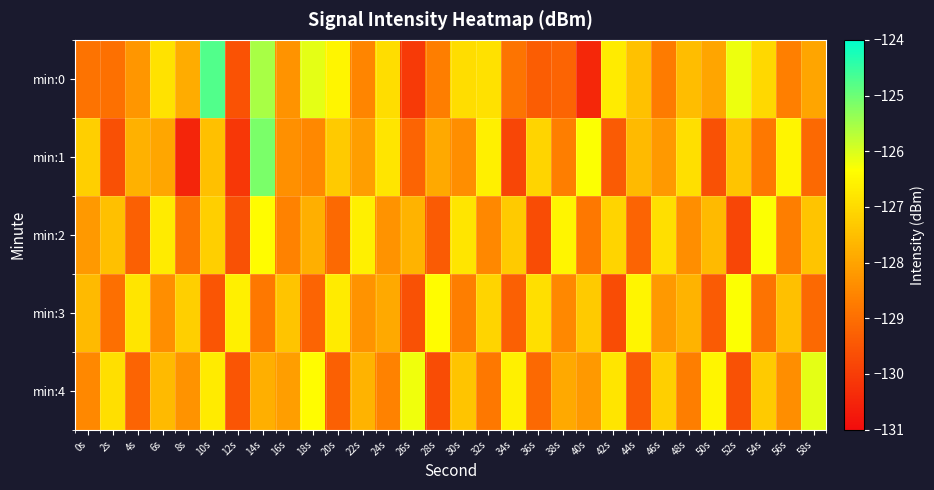

Which series has the largest total across all categories?

min:0